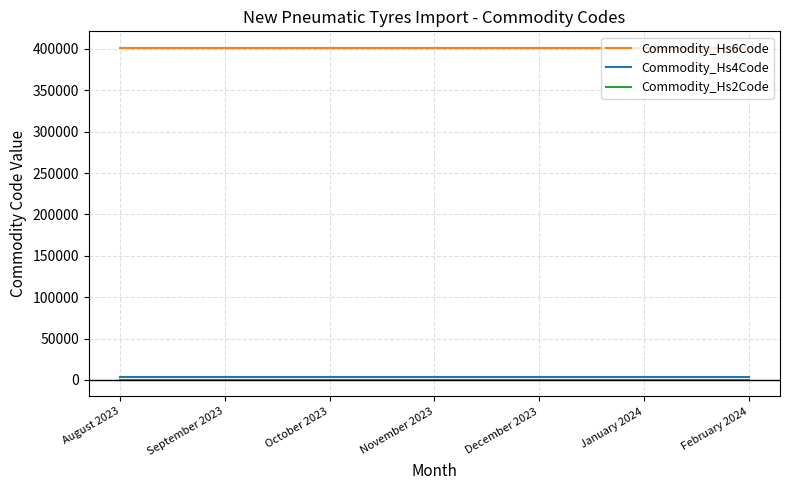

True or false: Commodity_Hs4Code and Commodity_Hs6Code intersect in this chart.

False